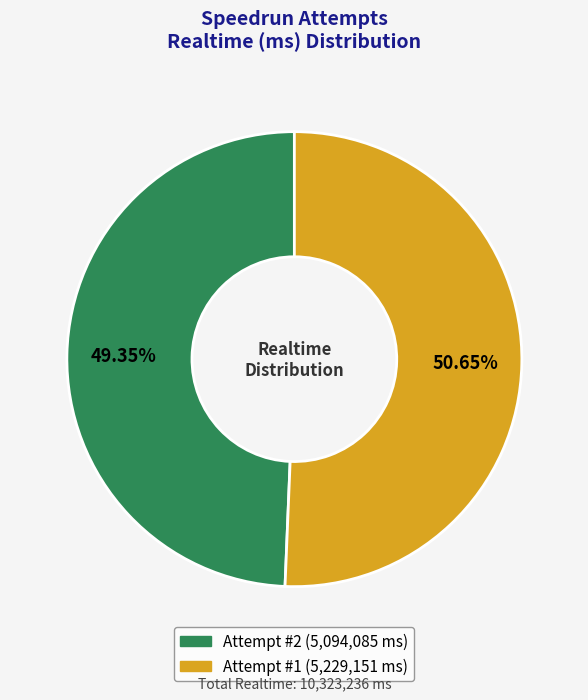

Which slice represents more than half of the pie?

Attempt #1